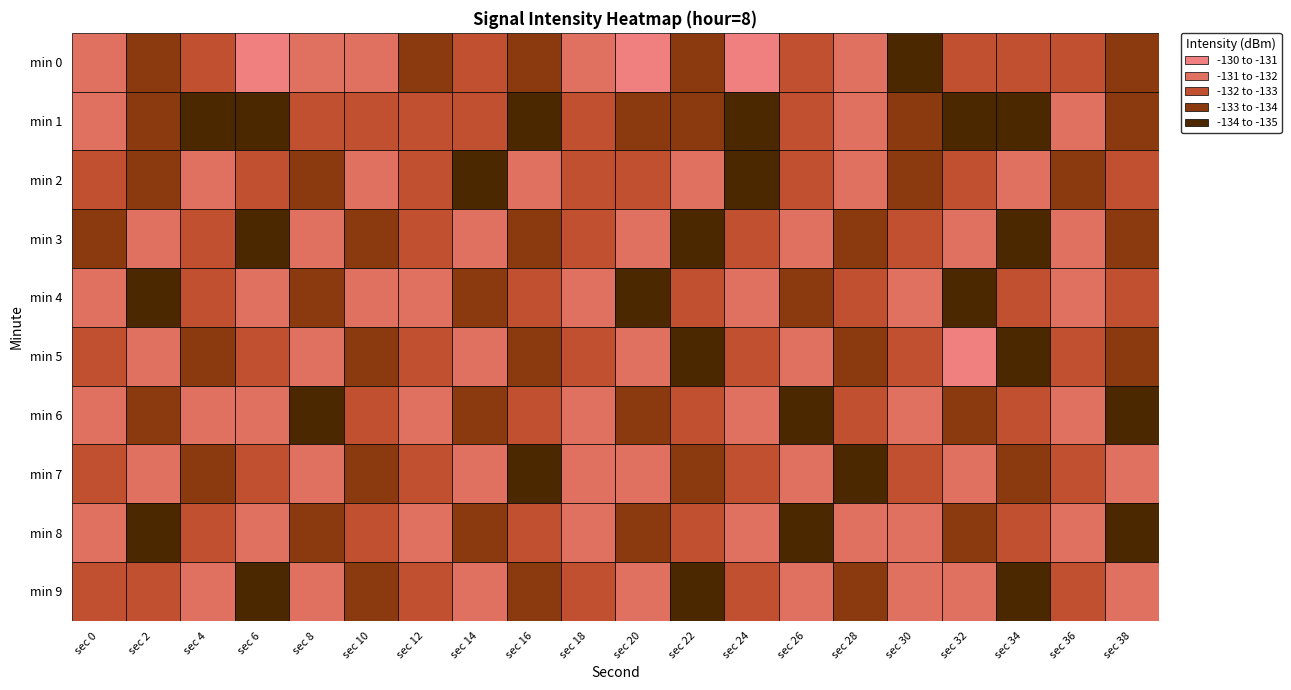

Is it true that 4 equals -192.6 at 19?

False